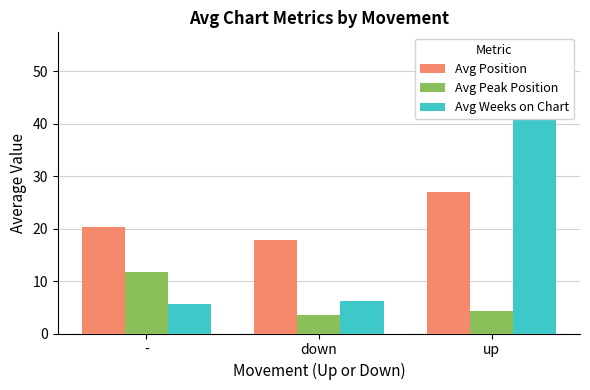

How many values in the Avg Peak Position series exceed 4?

2